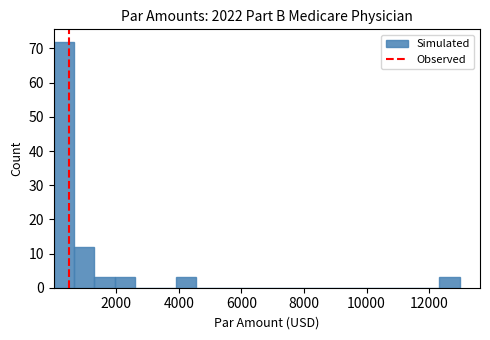

Around what value on the x-axis is the tallest bar? Give the approximate position of its centre, as read against the axis.

400